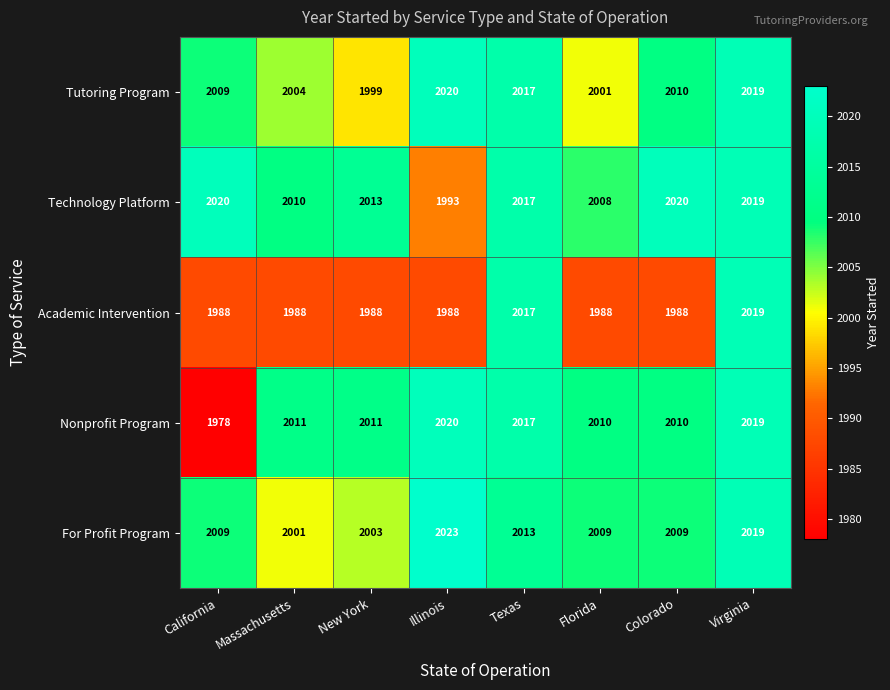

What is the greatest value displayed?

2023